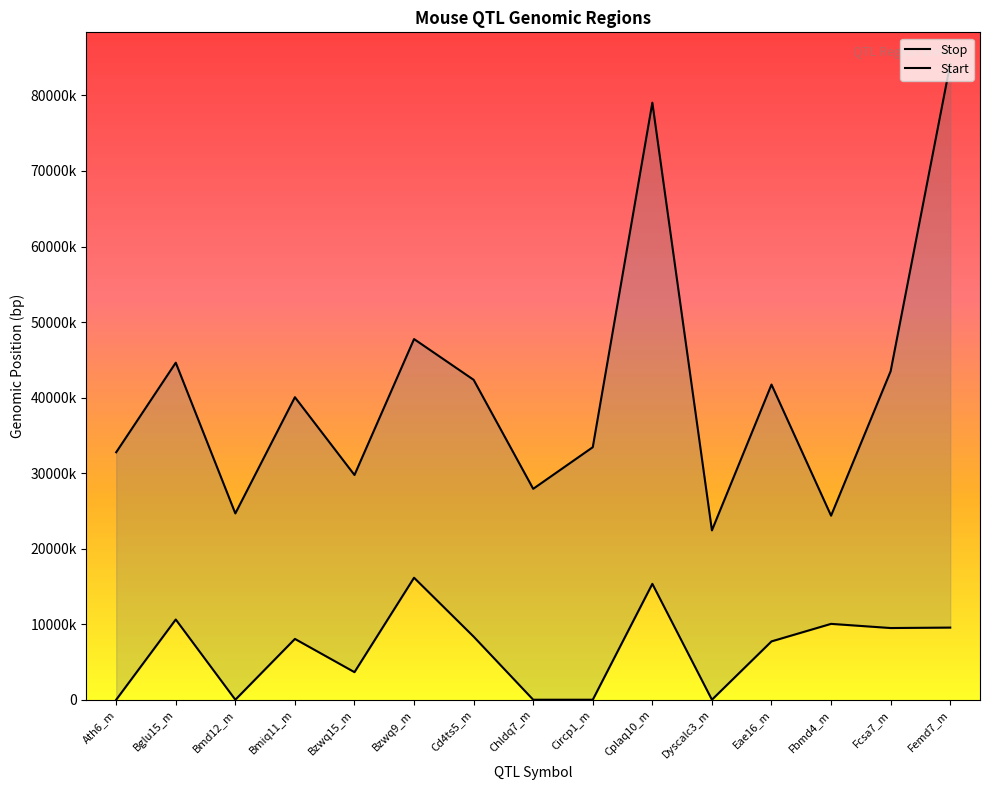

Read the Stop value at Cd4ts5_m.

42352581